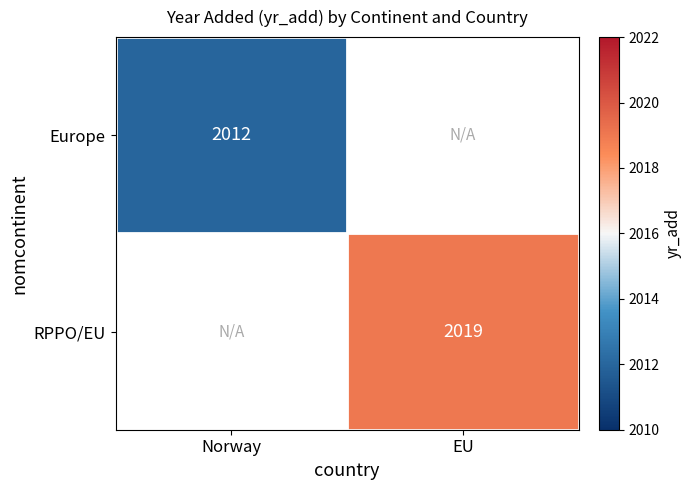

True or false: Europe has a value of 2012 at Norway.

True